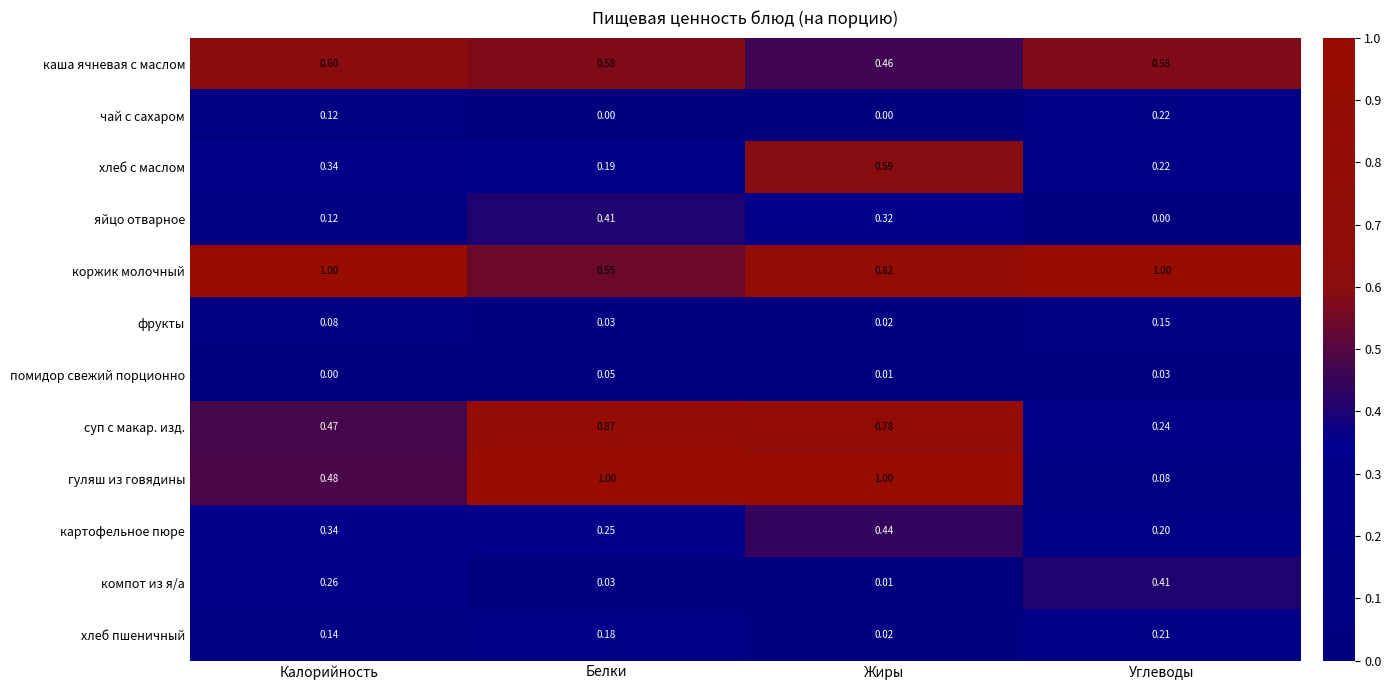

Which category has the highest value in the яйцо отварное series?

Белки